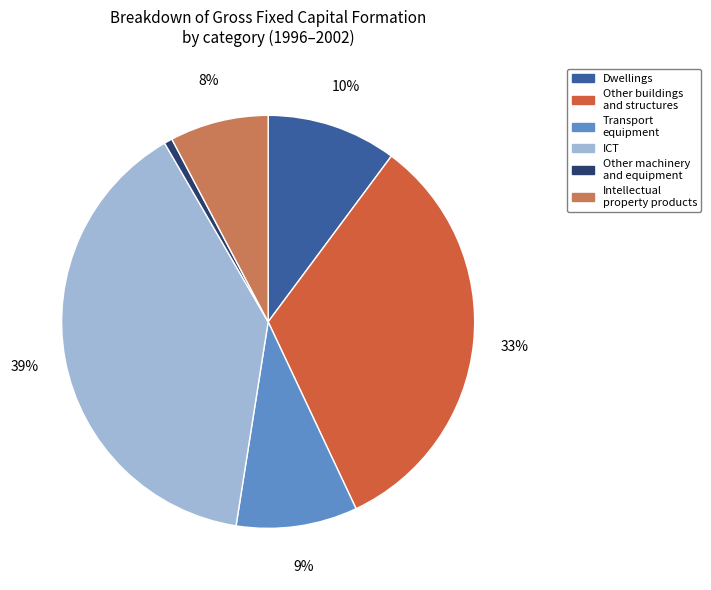

How many slices are in this pie chart?

6